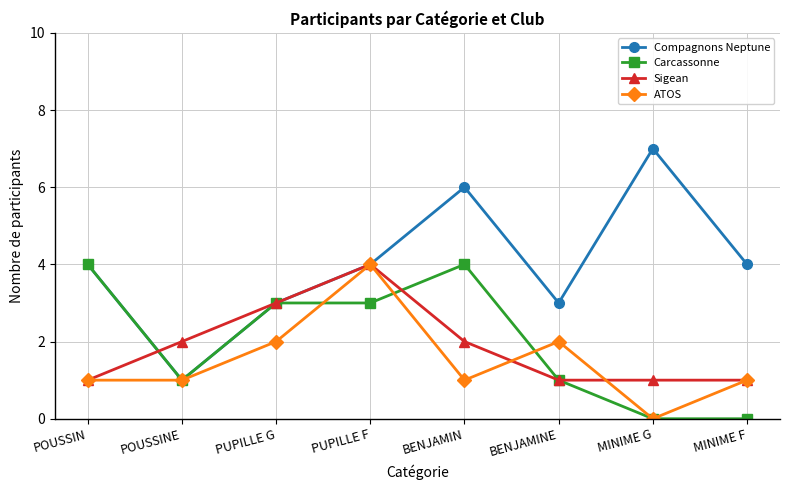

Which series changed the most between PUPILLE F and MINIME G?

ATOS